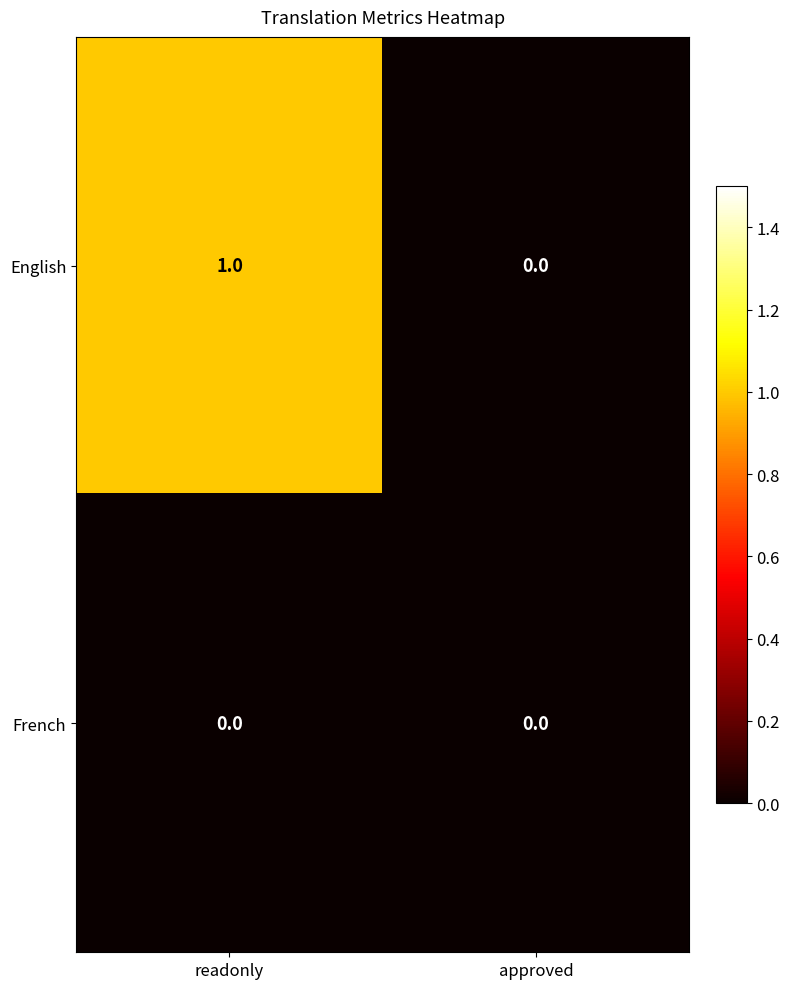

Is the value of English at readonly greater than the value of French at approved?

Yes